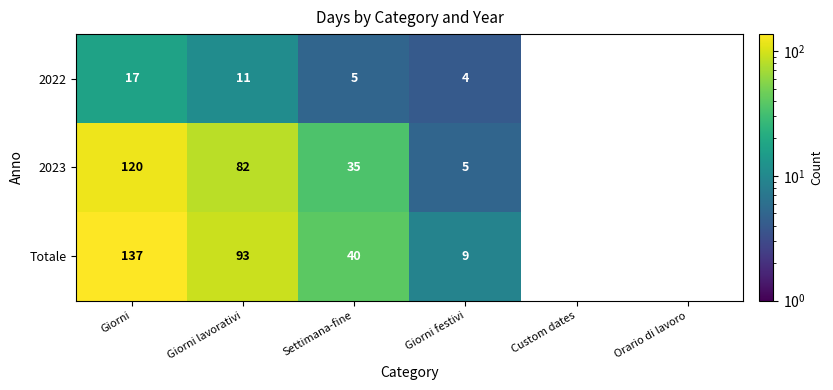

What is the maximum value shown in the chart?

137.0